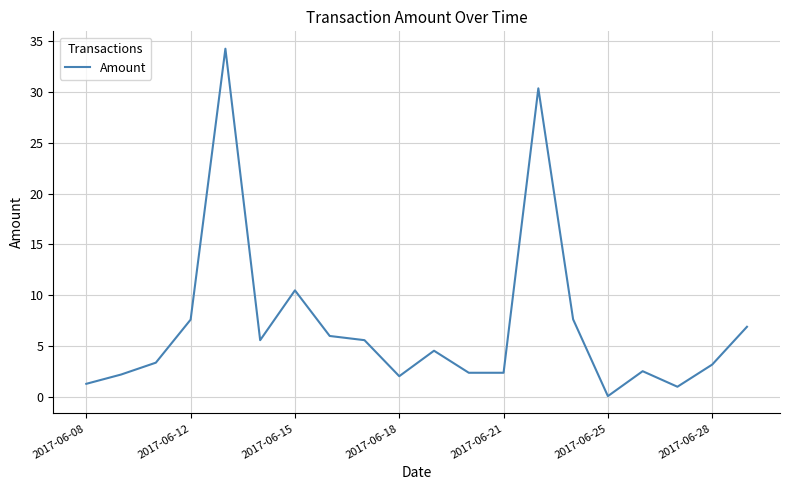

Is it true that the value at 2017-06-18 is 0.8?

False